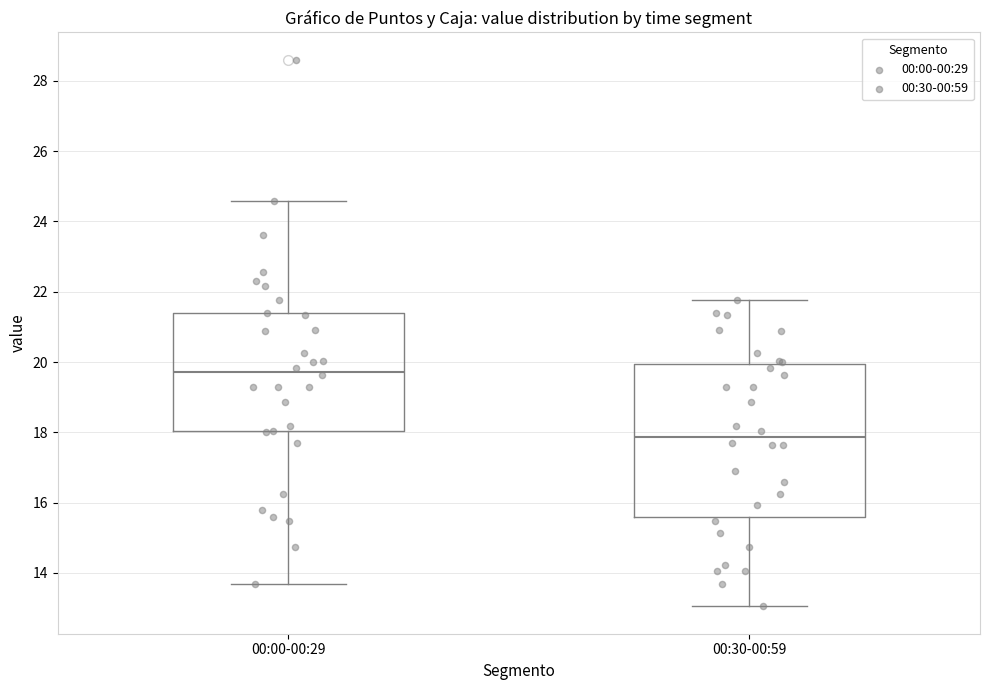

Reading left to right, transcribe this box plot: for each box, give where its median line is, the range the box spans, and where its two whiskers end, as read against the y-axis. The values are not printed on the chart, so give them approximately, as read against the axis.

00:00-00:29: median 19.8, box 18.0 to 21.4, whiskers 13.6 to 24.6
00:30-00:59: median 17.8, box 15.6 to 20.0, whiskers 13.0 to 21.8